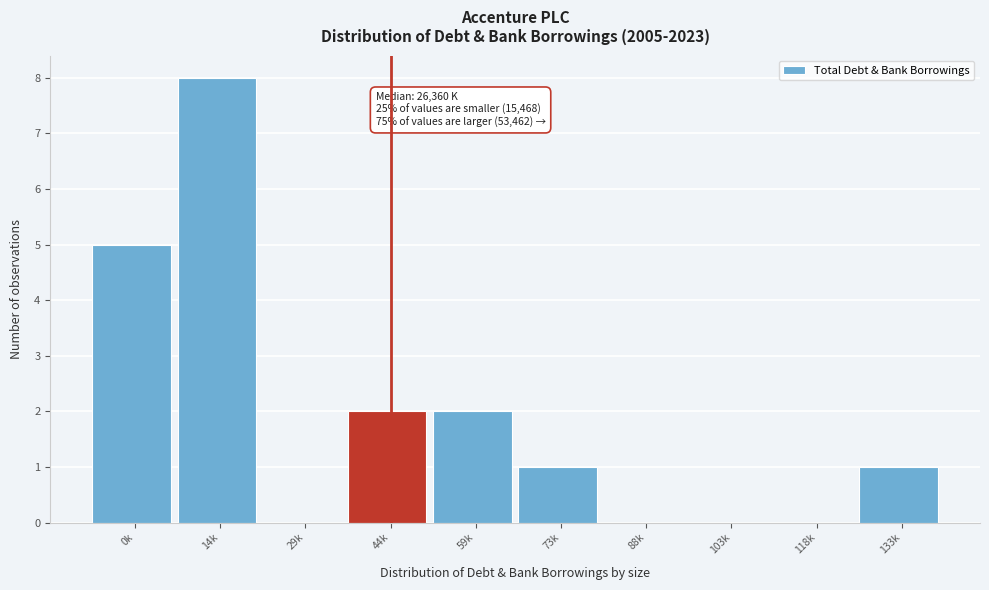

Reading left to right, what are all the values shown in this chart?

0k=5	14k=8	29k=0	44k=2	59k=2	73k=1	88k=0	103k=0	118k=0	133k=1